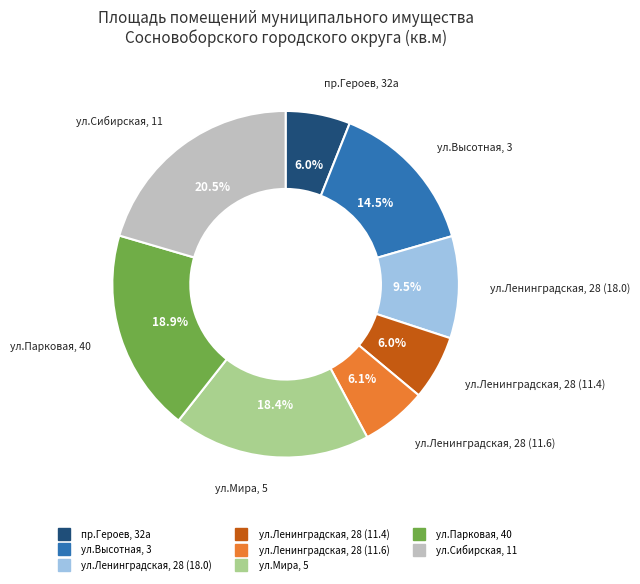

What percentage is NOT represented by ул.Ленинградская, 28 (18.0)?

90.5%